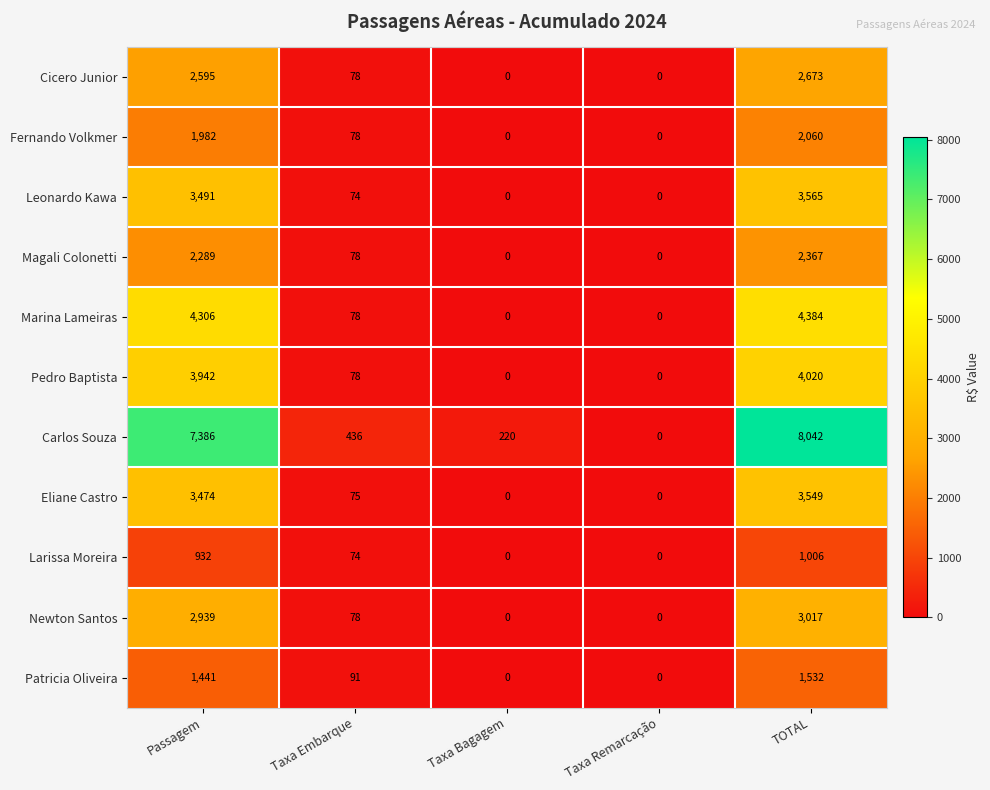

What is the sum of the Eliane Castro values at TOTAL and Taxa Remarcação?

3549